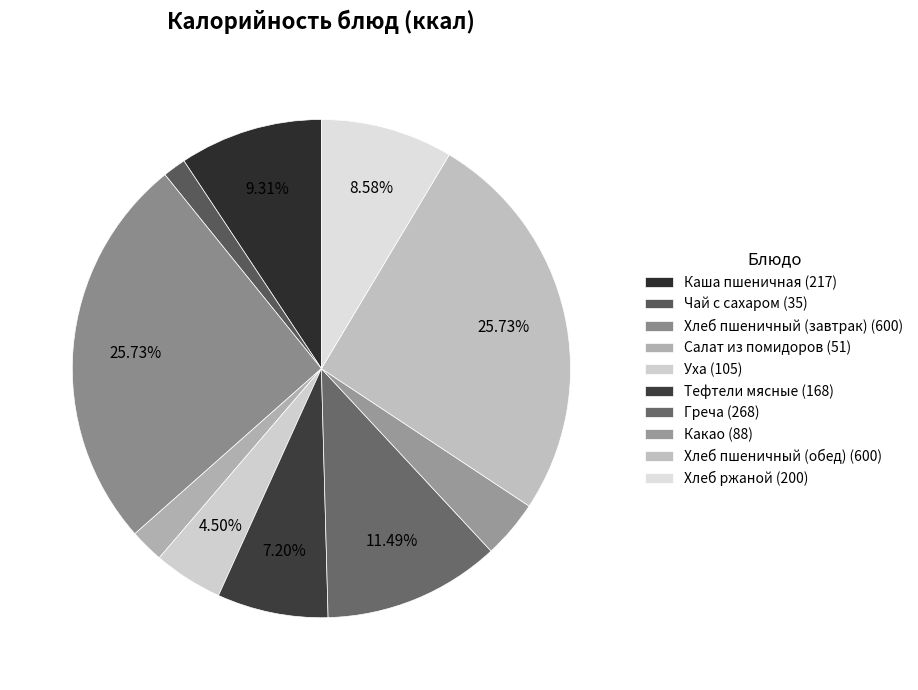

Is it true that Уха is 18% of the pie?

False